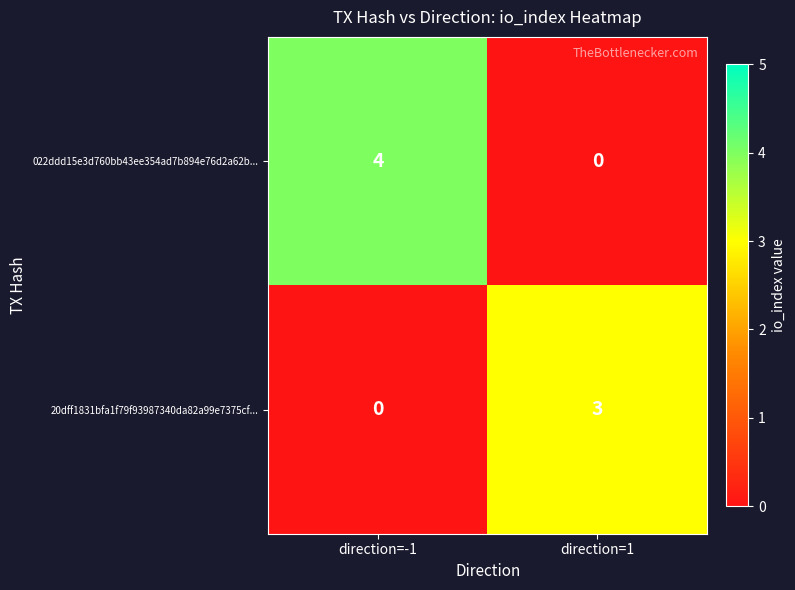

What is the difference between the highest and lowest values at direction=1?

3